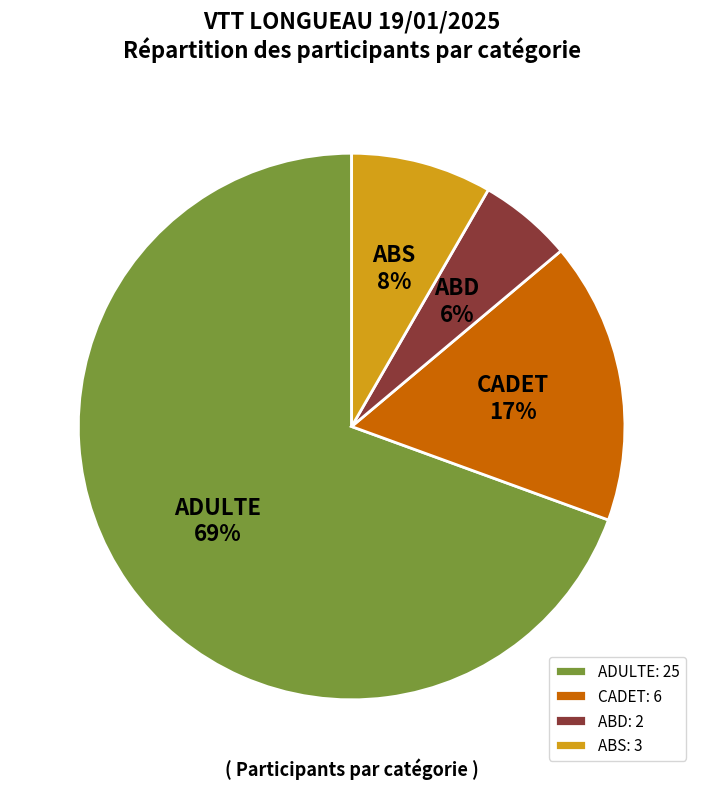

Is it true that ADULTE is 60% of the pie?

False